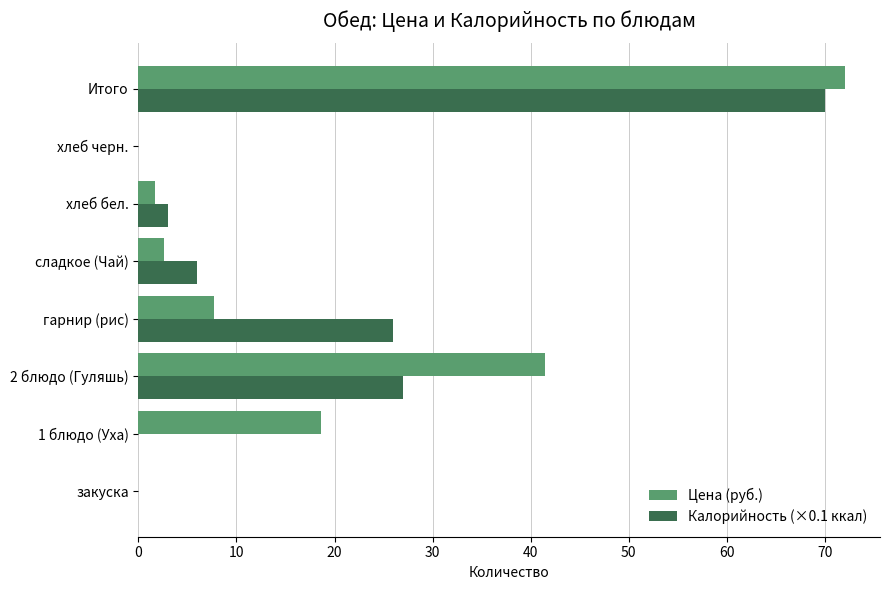

Which series changed the most between закуска and 1 блюдо (Уха)?

Цена (руб.)